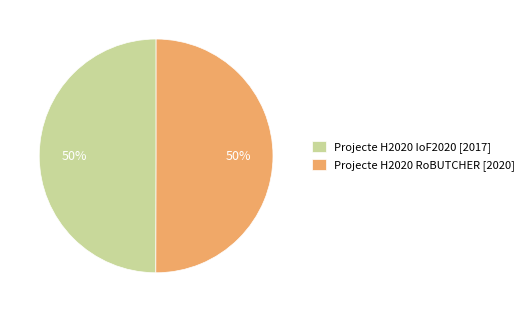

The Projecte H2020 IoF2020 slice represents 50% of the pie. True or false?

True